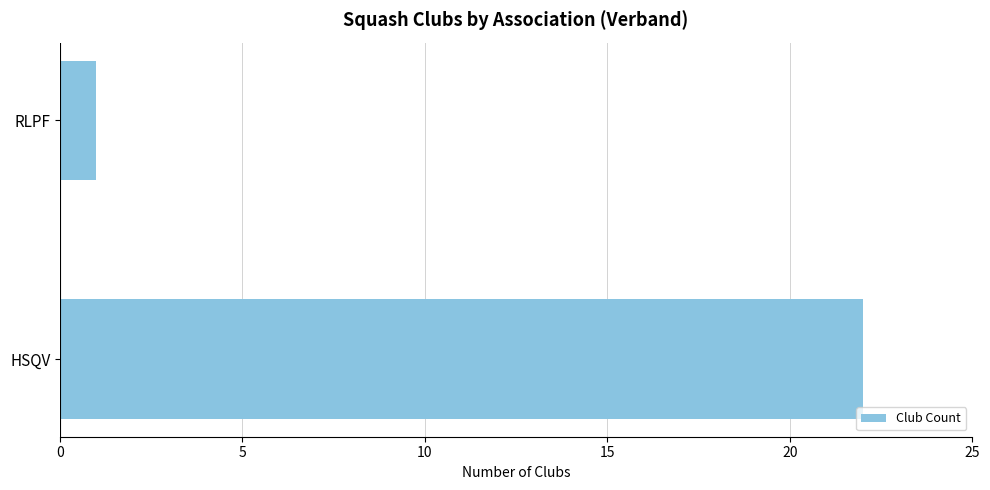

Which label corresponds to the largest value in the chart?

HSQV